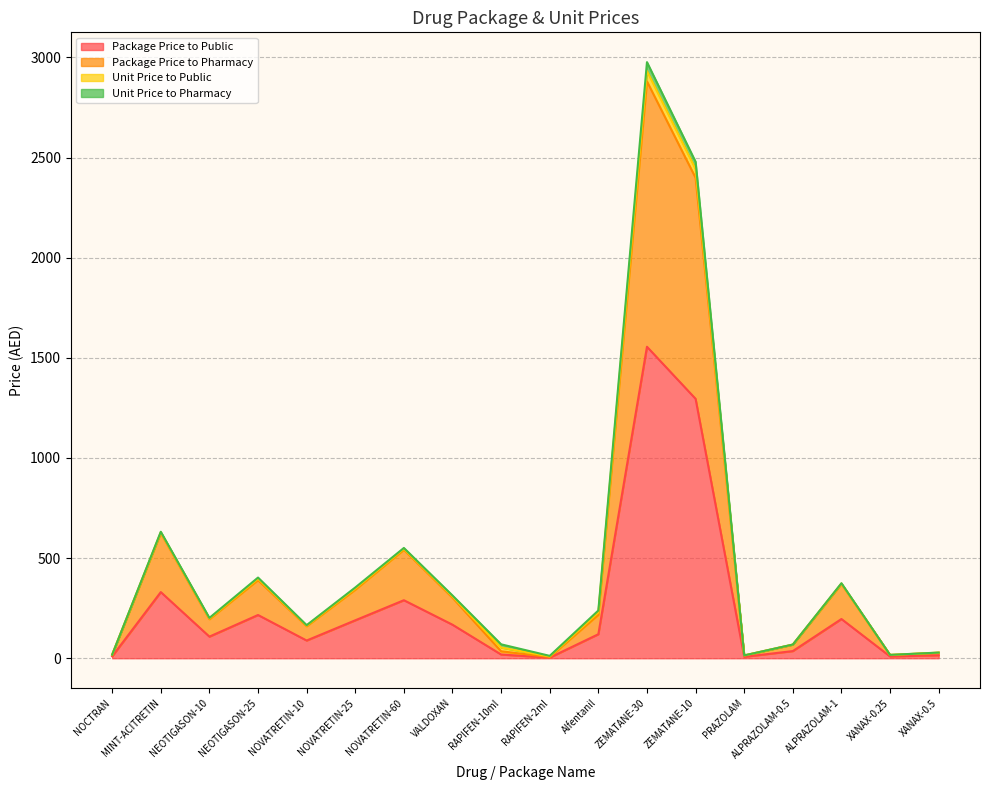

Does the chart display data point markers on the line(s)?

No